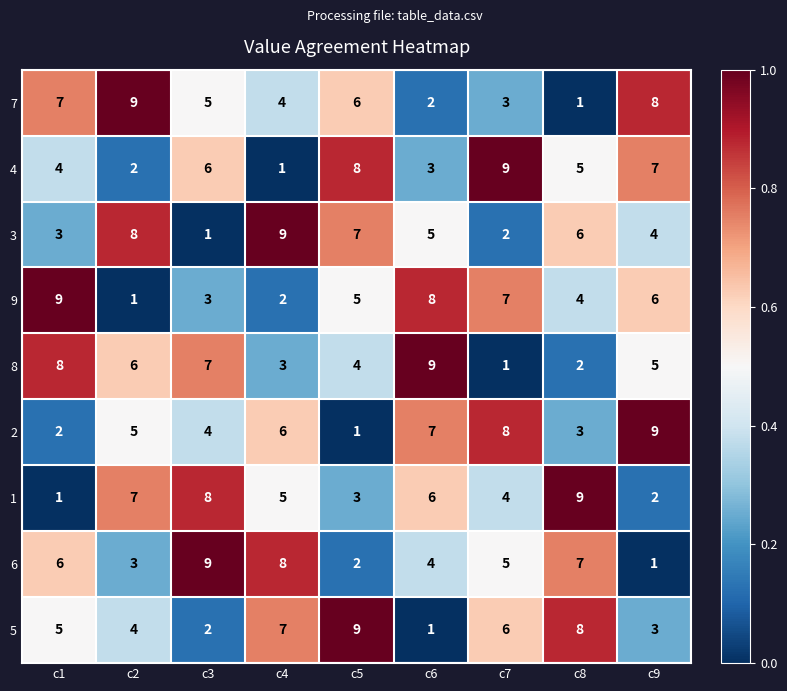

What is the difference between the highest and lowest values at c9?

8